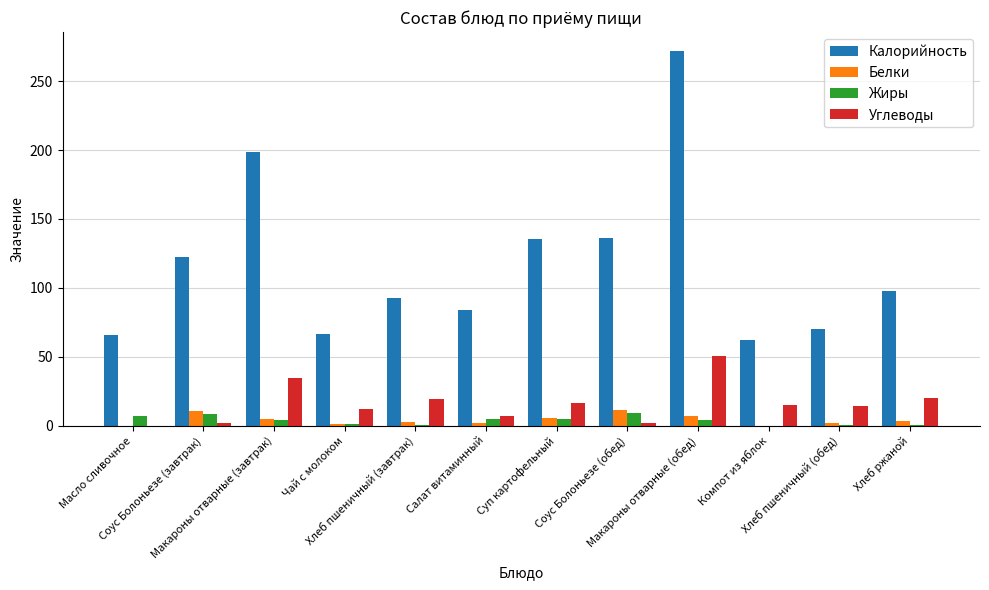

What is the approximate value of Углеводы at Хлеб пшеничный (завтрак)?

19.3